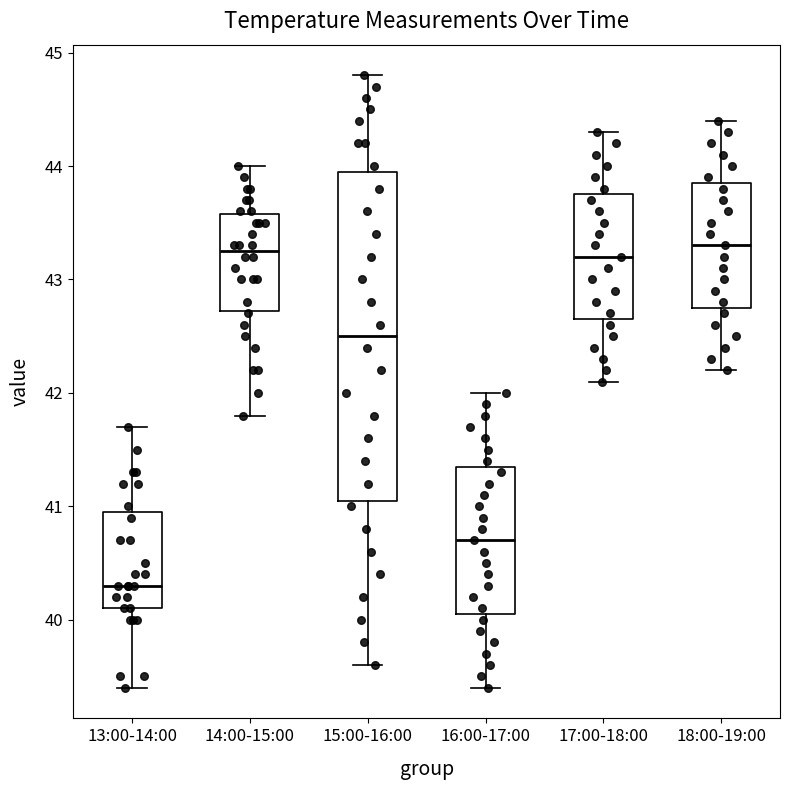

Reading left to right, read every box against the y-axis: the position of its median line, the range the box covers, and the ends of its whiskers. The values are not printed on the chart, so give them approximately, as read against the axis.

13:00-14:00: median 40.3, box 40.1 to 41.0, whiskers 39.4 to 41.7
14:00-15:00: median 43.3, box 42.7 to 43.6, whiskers 41.8 to 44.0
15:00-16:00: median 42.5, box 41.1 to 44.0, whiskers 39.6 to 44.8
16:00-17:00: median 40.7, box 40.1 to 41.4, whiskers 39.4 to 42.0
17:00-18:00: median 43.2, box 42.7 to 43.8, whiskers 42.1 to 44.3
18:00-19:00: median 43.3, box 42.8 to 43.9, whiskers 42.2 to 44.4